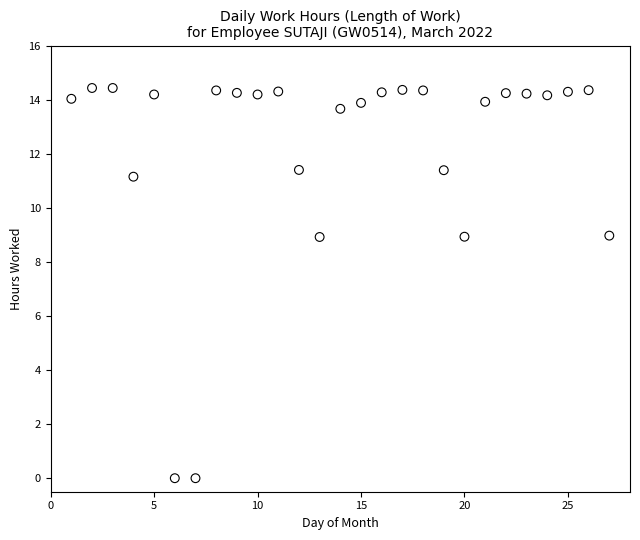

What is the range of X values (max minus min)?

26.0